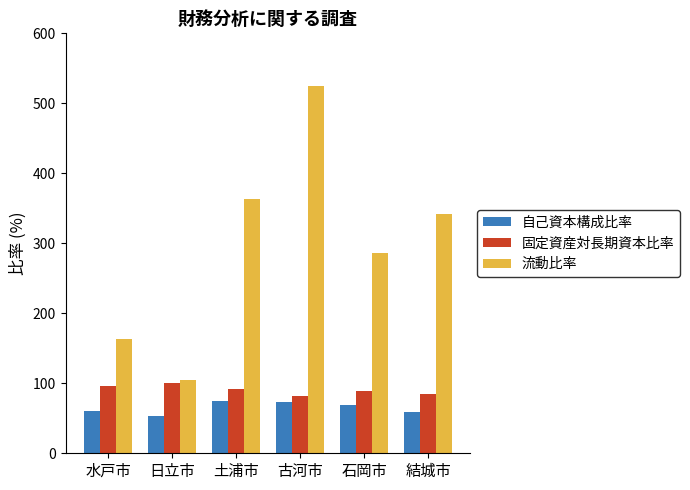

At which category is the sum across all series the highest?

古河市